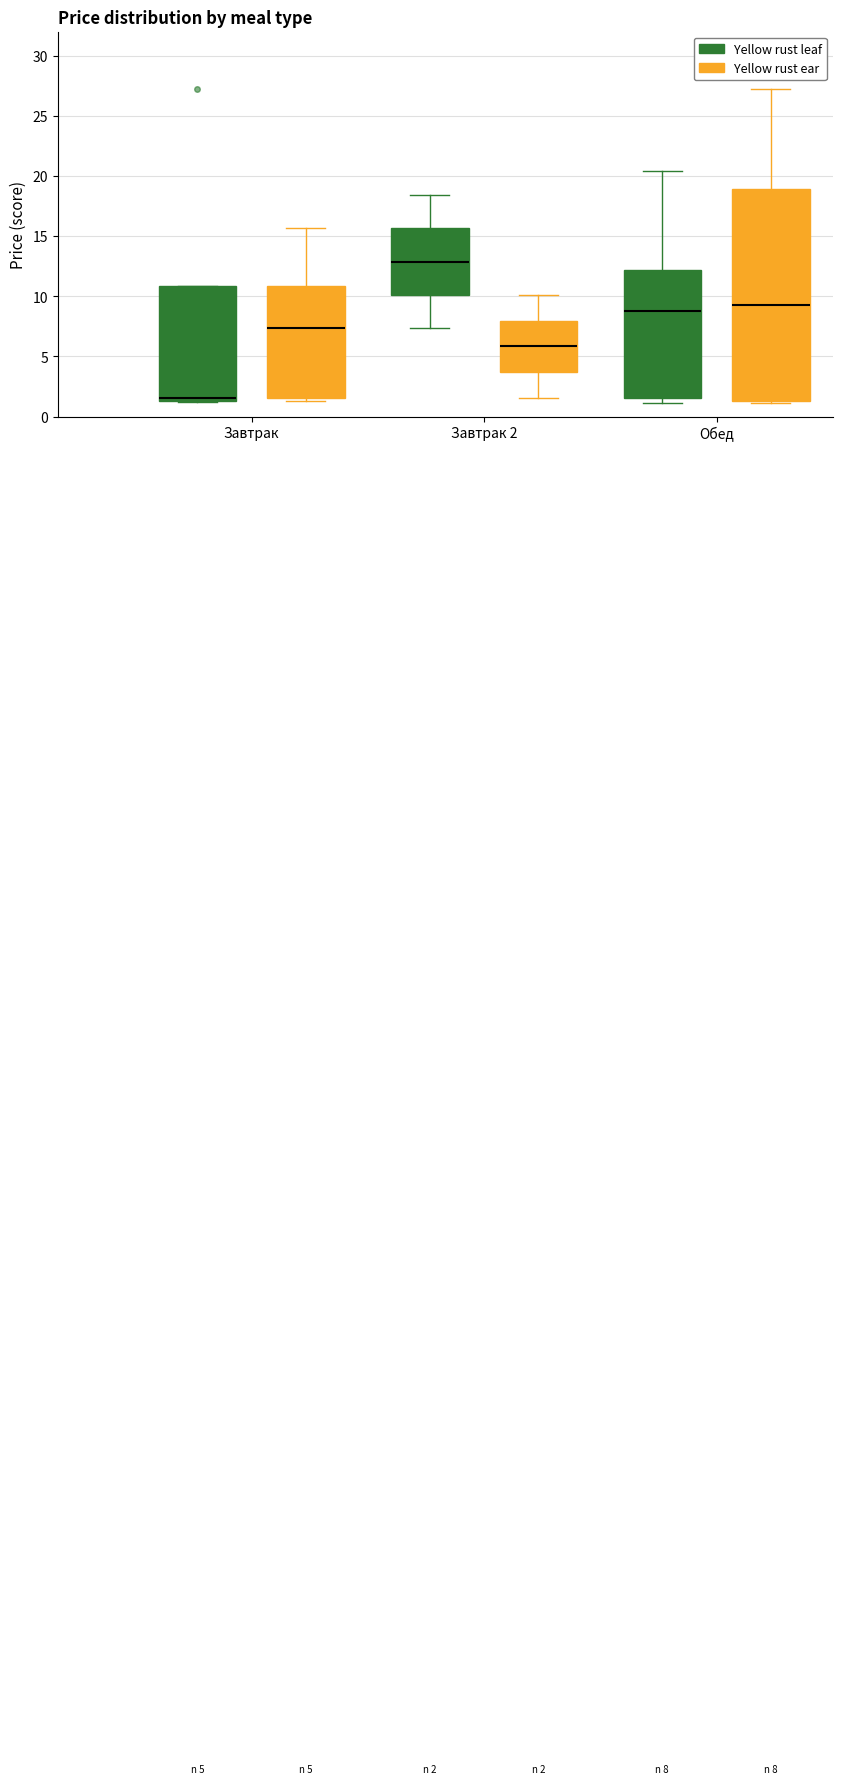

Which box's median line is the lowest?

Завтрак (Yellow rust leaf)